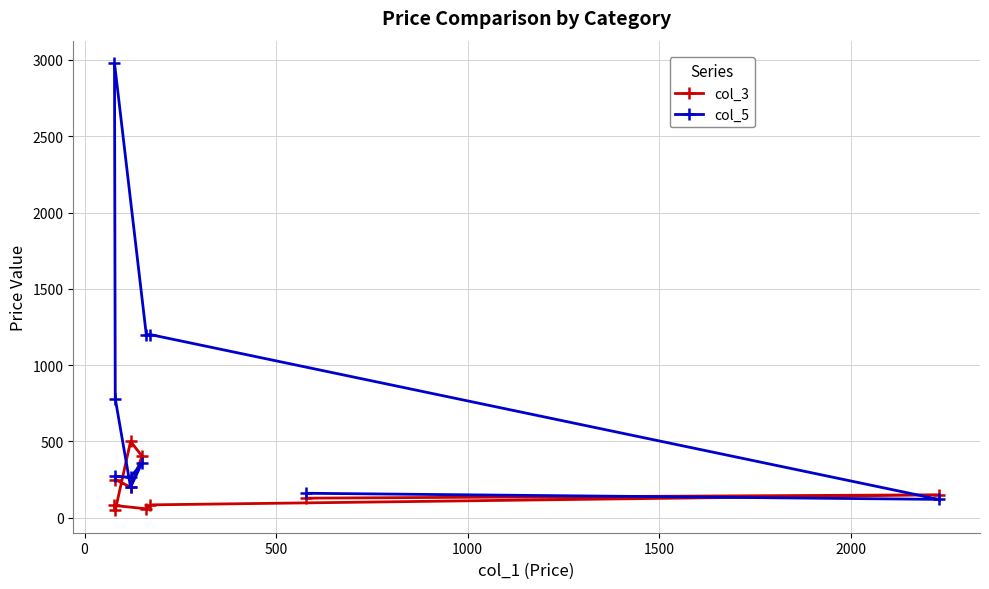

What are all the series names shown in the legend?

col_3, col_5